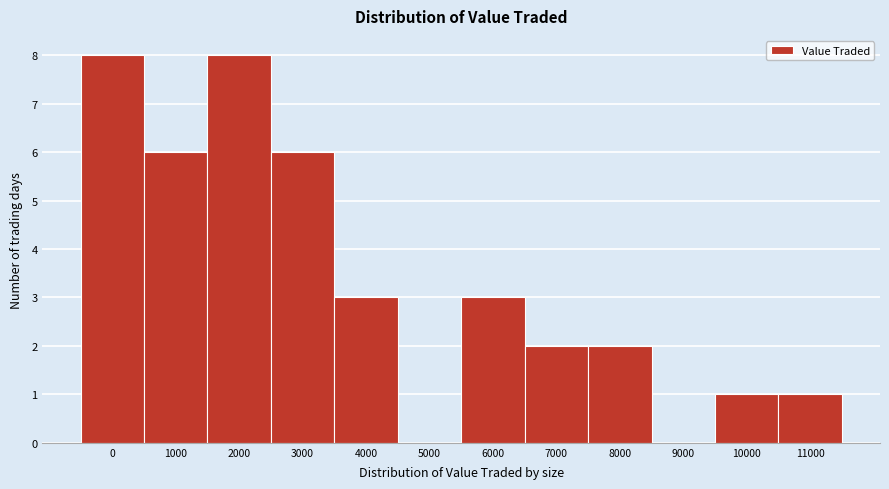

Reading left to right, what are all the values shown in this chart?

0=8	1000=6	2000=8	3000=6	4000=3	5000=0	6000=3	7000=2	8000=2	9000=0	10000=1	11000=1